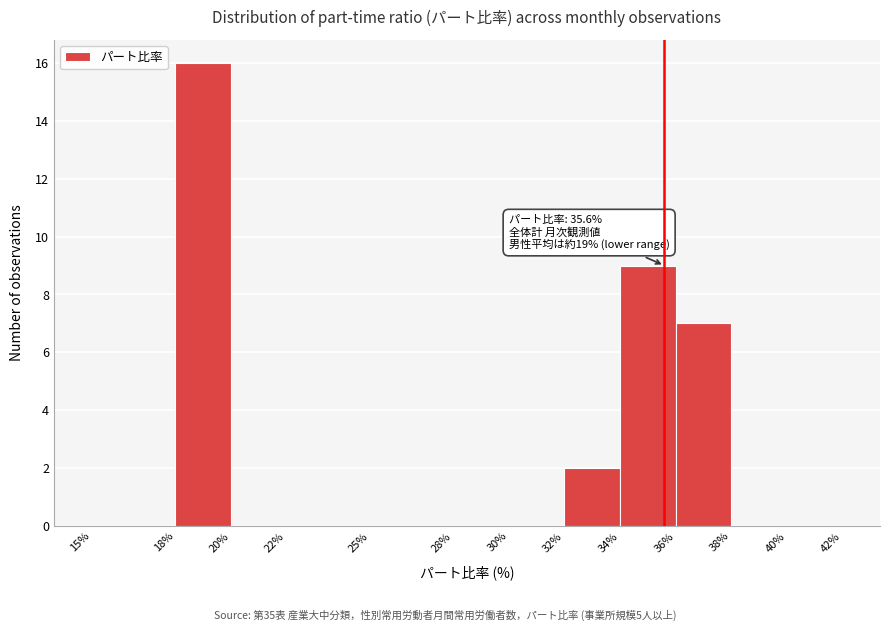

Over which range of the x-axis is the bar tallest?

18% to 20%